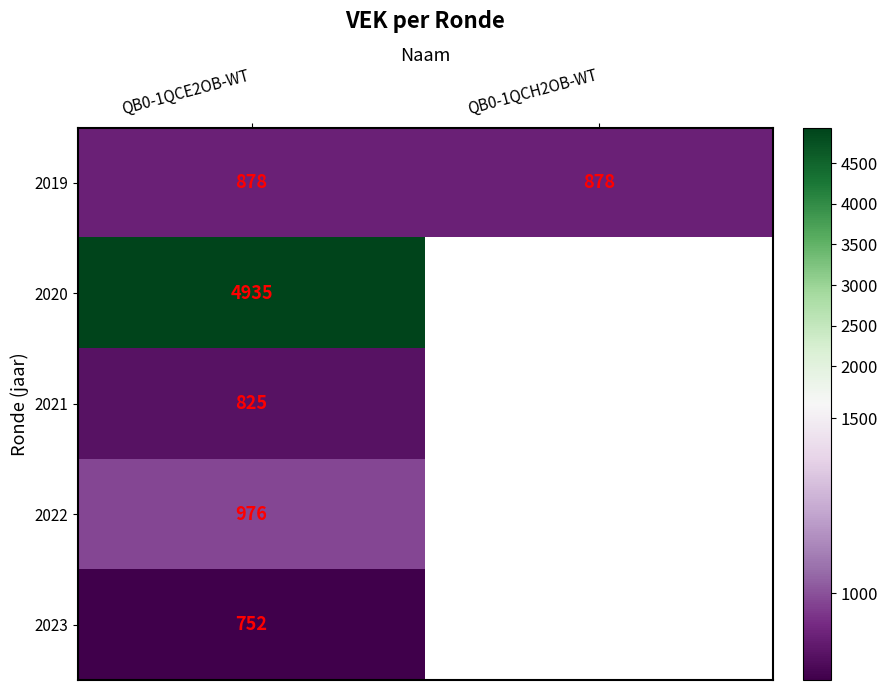

Between QB0-1QCH2OB-WT and QB0-1QCE2OB-WT, which is larger?

QB0-1QCH2OB-WT